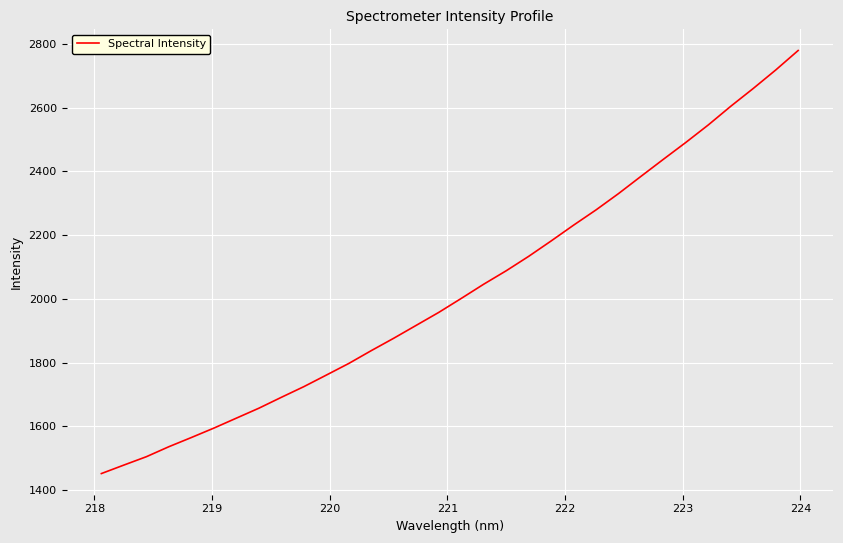

What is the minimum value shown in the chart?

1451.4